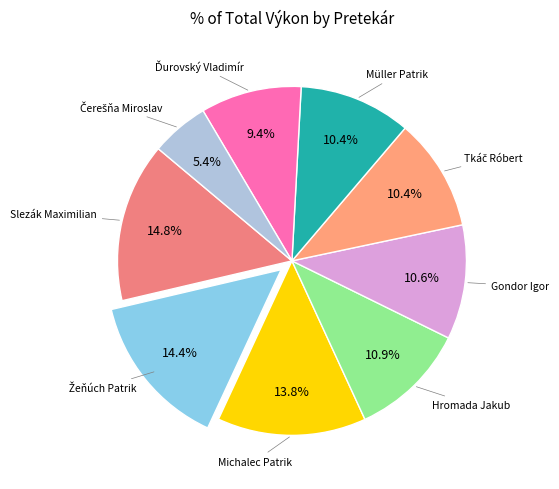

Count the number of slices in the pie.

9